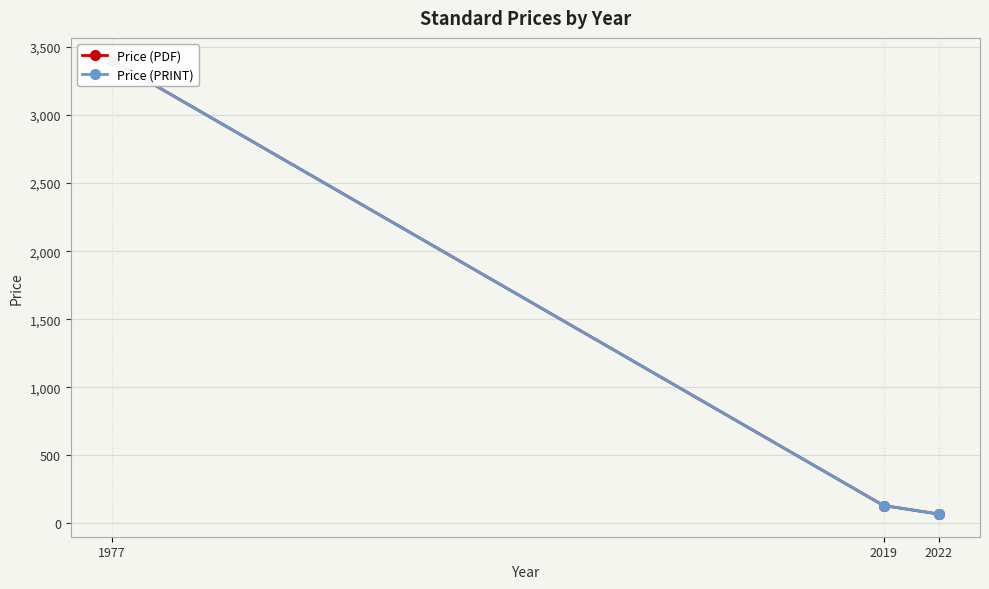

Is it true that Price (PRINT) equals 3400.0 at 1977?

True